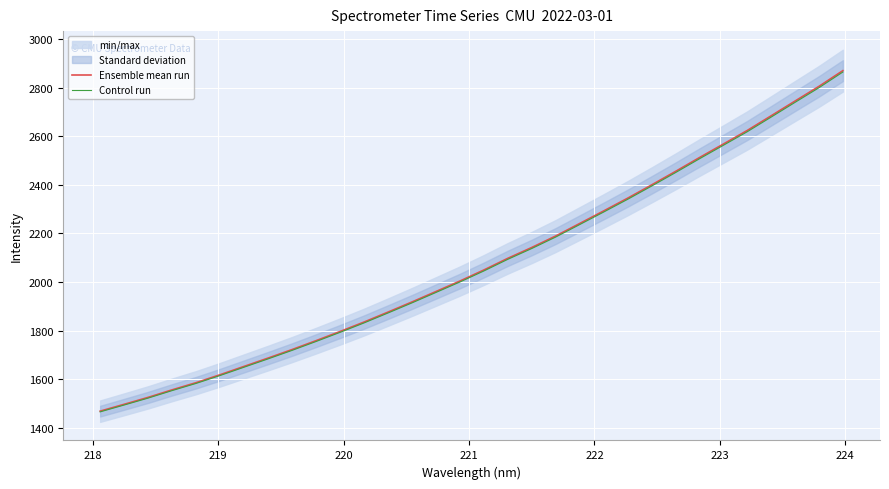

What is the difference between the second highest and minimum values in the Ensemble mean run series?

1336.5